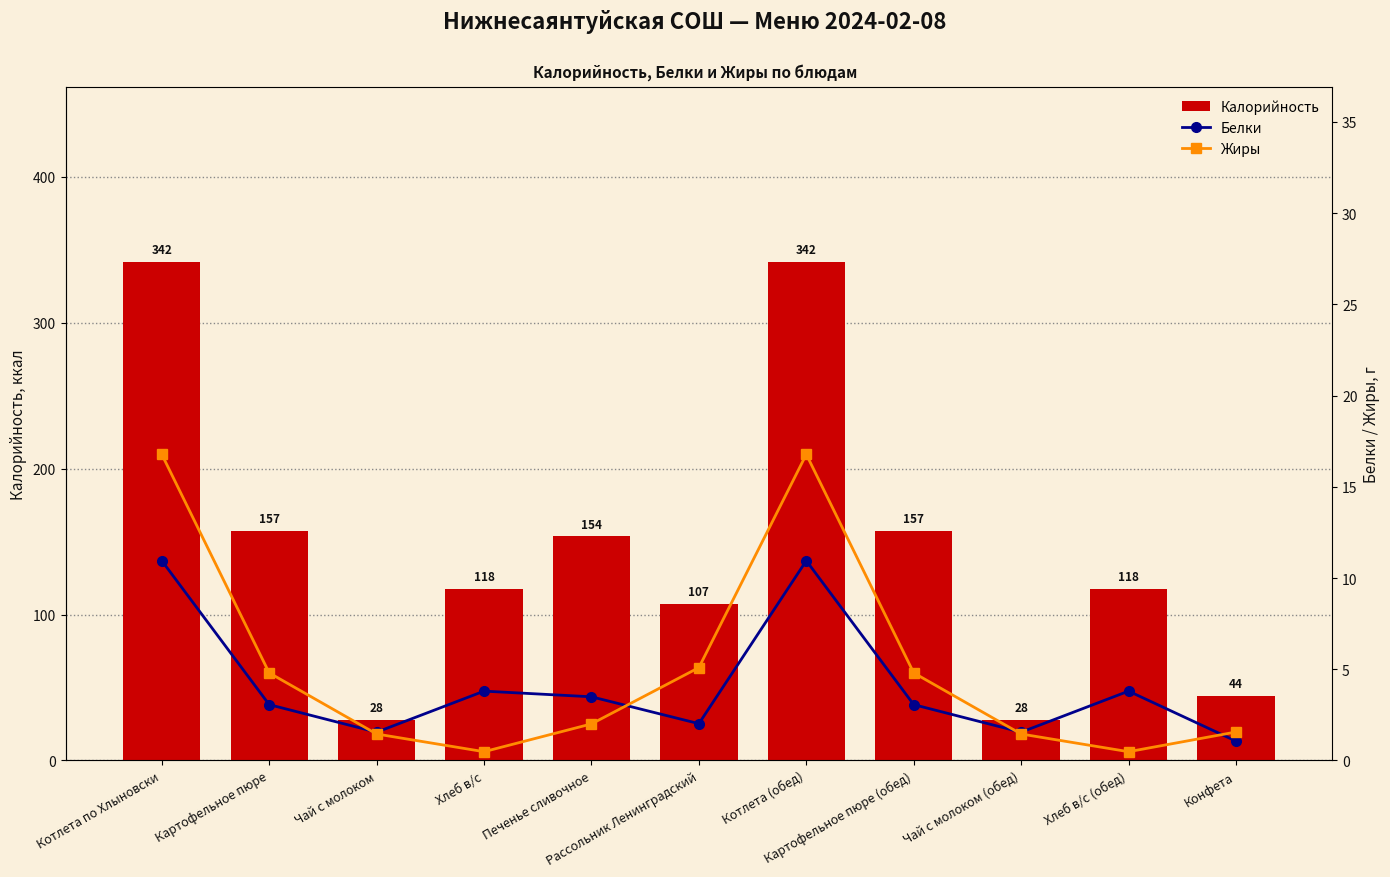

What is the sum of all Жиры values?

55.7